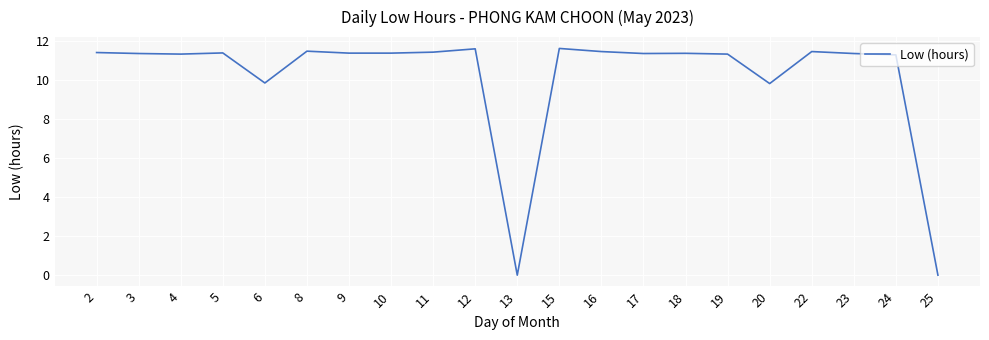

What is the change in value from 12 to 23?

-0.2